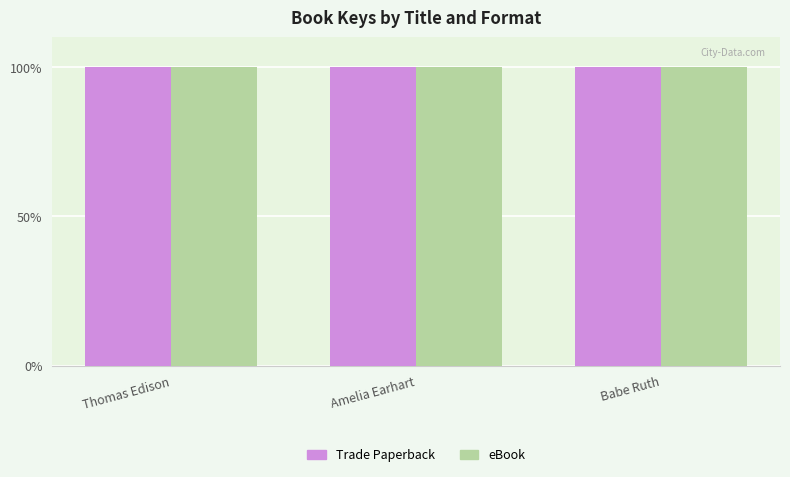

The value of Trade Paperback at Thomas Edison is 31.4. True or false?

False